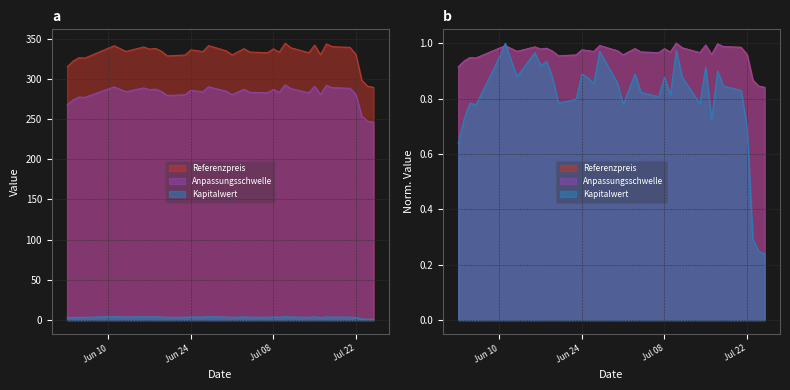

True or false: Anpassungsschwelle has a value of 580.9 at 2025-07-10.

False